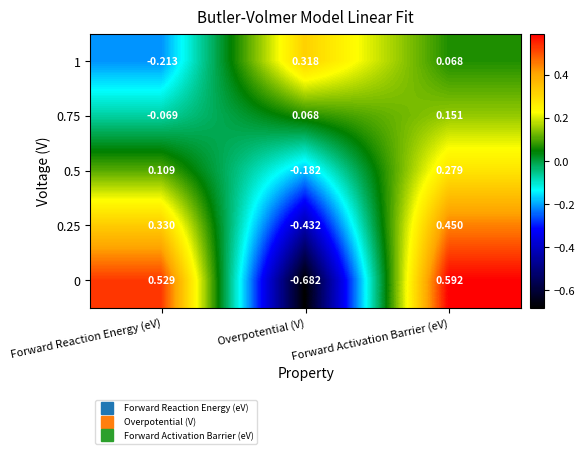

At which category is the sum across all series the highest?

Forward Activation Barrier (eV)